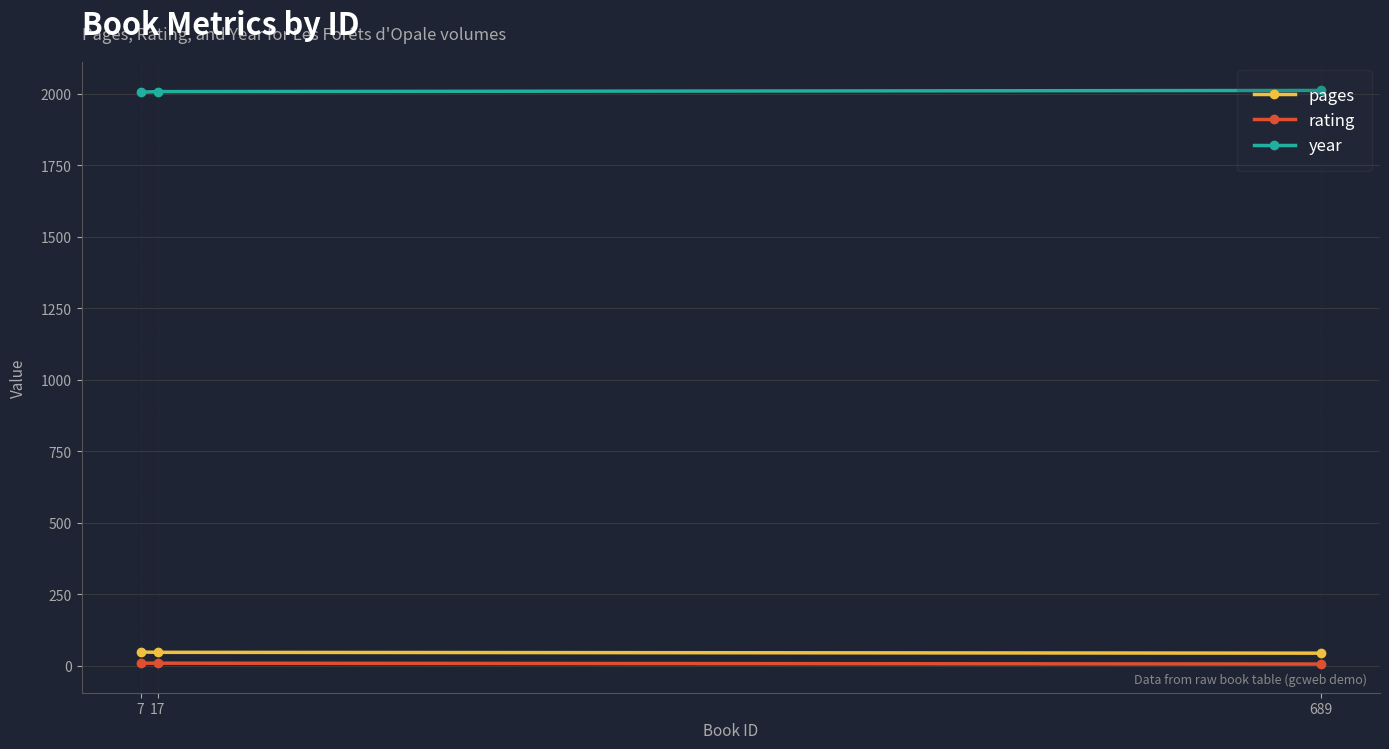

Which has a higher value, 7 or 17?

7